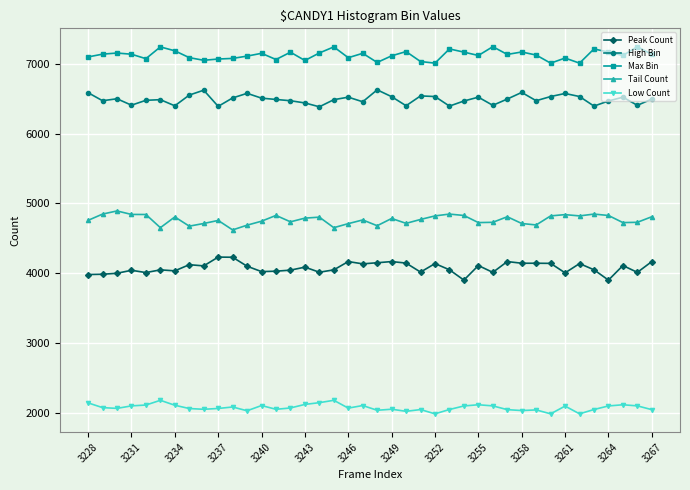

True or false: High Bin and Max Bin intersect in this chart.

False